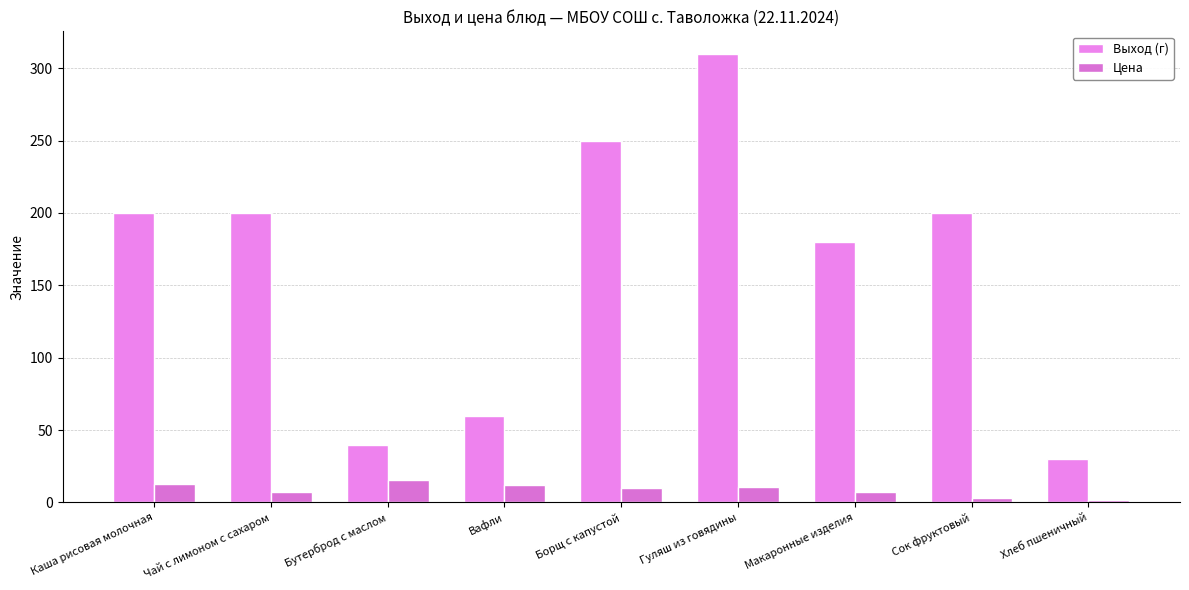

Rank the series at Бутерброд с маслом from lowest to highest value.

Цена, Выход (г)